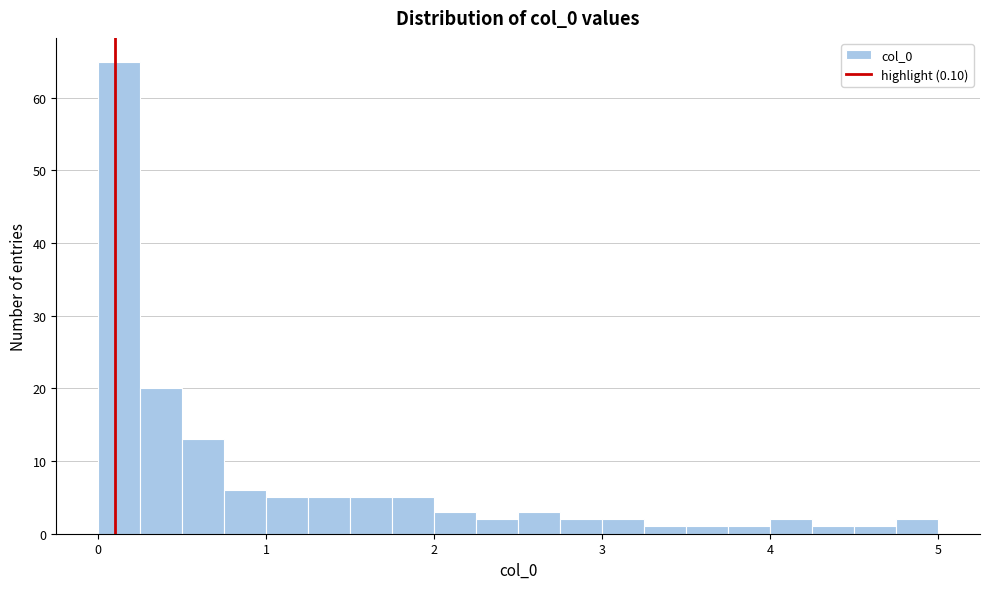

Read against the x-axis, roughly where is the centre of the tallest bar?

0.1